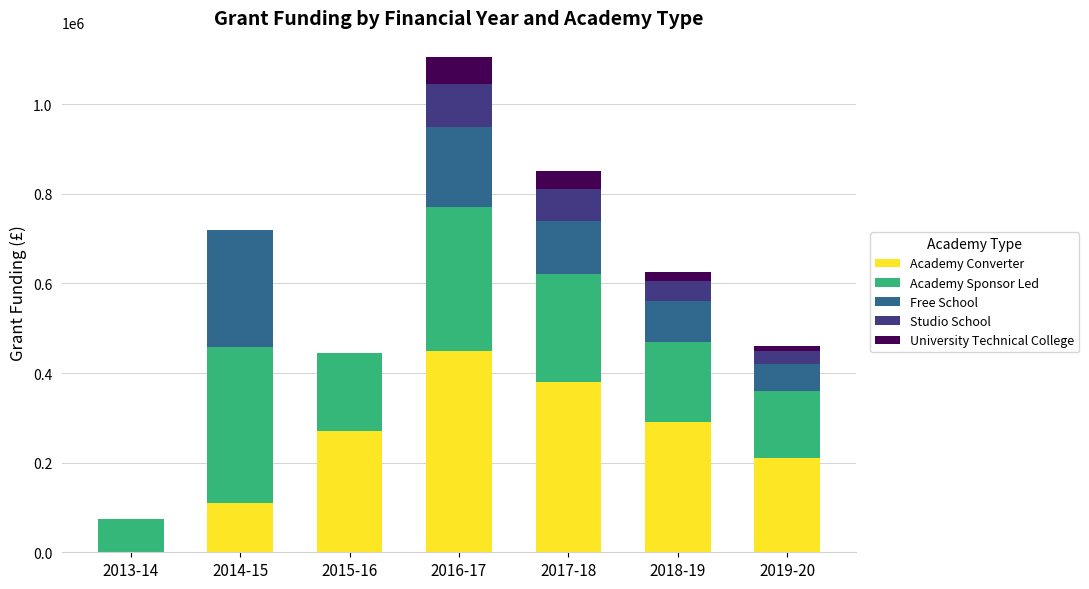

The value of Academy Converter at 2014-15 is 59812. True or false?

False